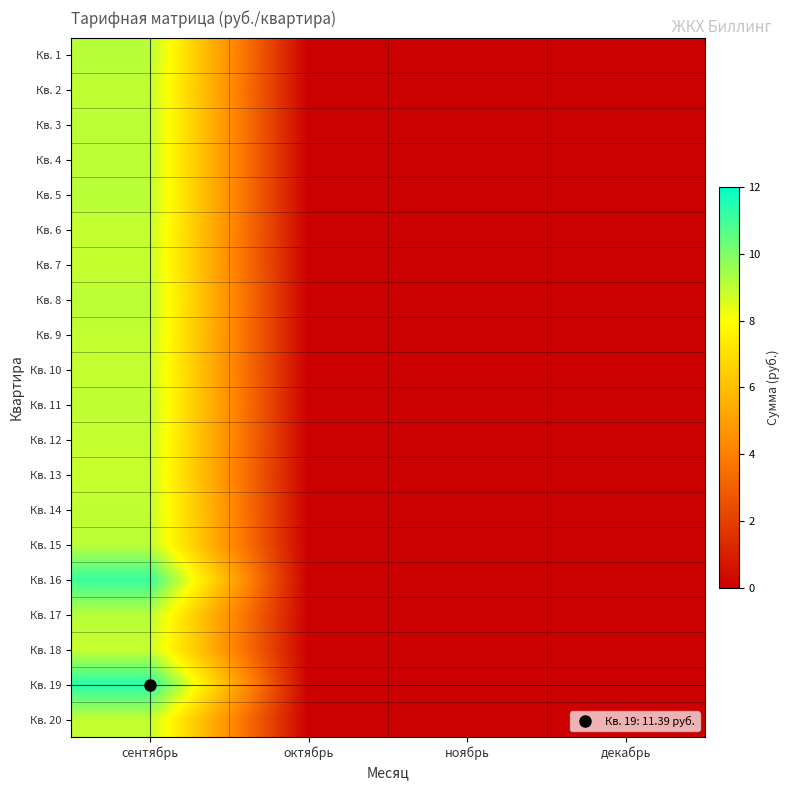

At декабрь, list the series in order from smallest to largest.

Кв. 1, Кв. 2, Кв. 3, Кв. 4, Кв. 5, Кв. 6, Кв. 7, Кв. 8, Кв. 9, Кв. 10, Кв. 11, Кв. 12, Кв. 13, Кв. 14, Кв. 15, Кв. 16, Кв. 17, Кв. 18, Кв. 19, Кв. 20